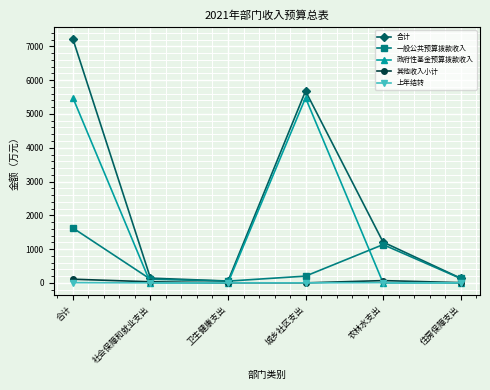

Which label corresponds to the largest value in the chart?

合计